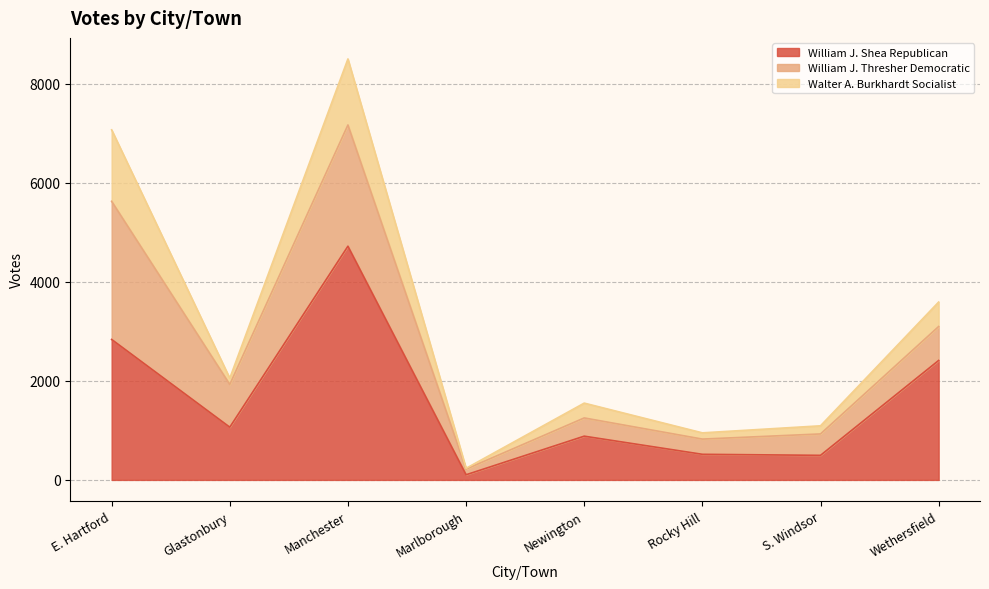

The value of William J. Shea Republican at Rocky Hill is 789. True or false?

False